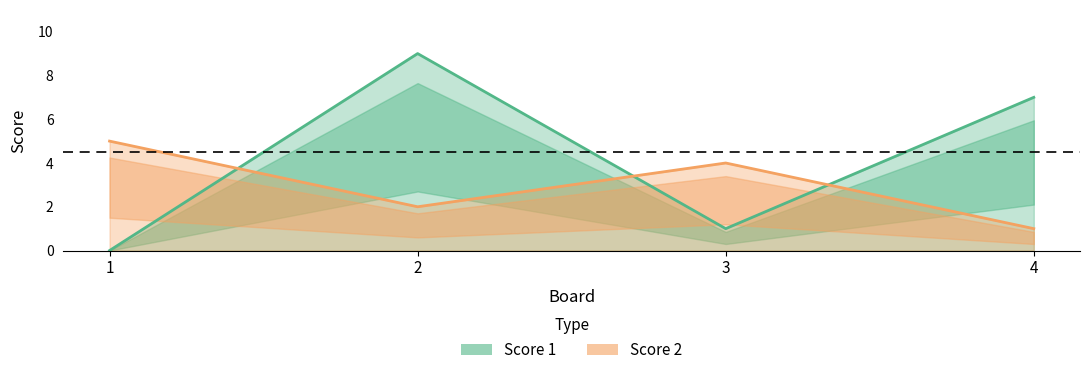

What value does the Score 2 series have at 2?

2